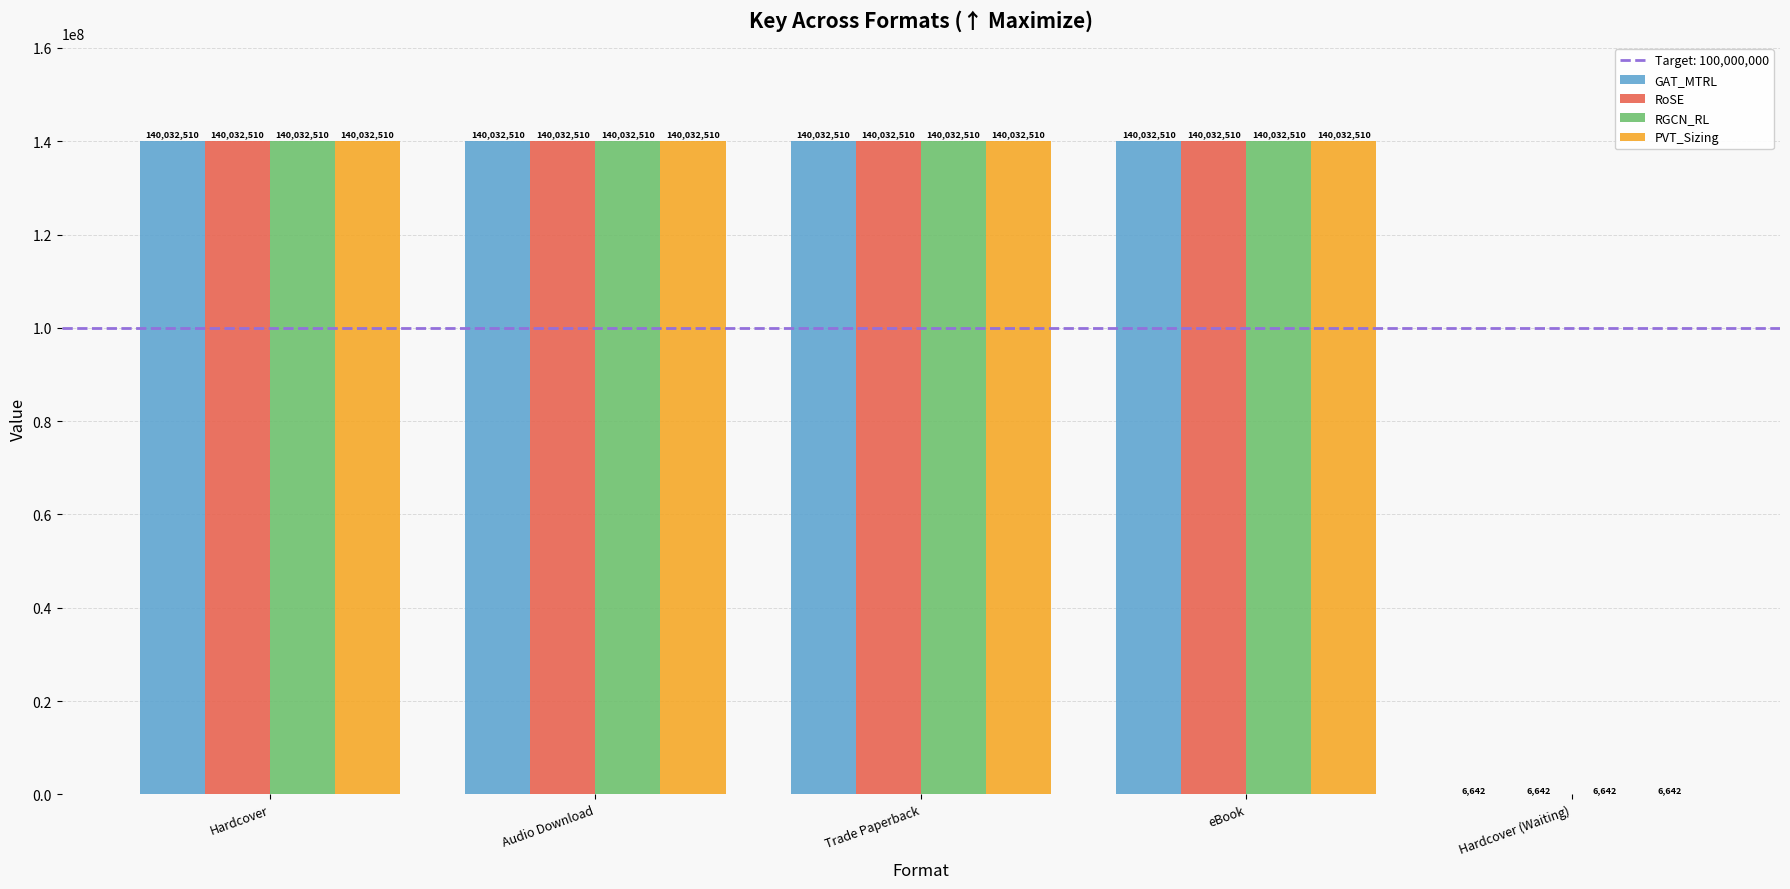

Reading left to right, list all the values displayed in this chart.

GAT_MTRL: Hardcover=140032510	Audio Download=140032510	Trade Paperback=140032510	eBook=140032510	Hardcover (Waiting)=6642
RoSE: Hardcover=140032510	Audio Download=140032510	Trade Paperback=140032510	eBook=140032510	Hardcover (Waiting)=6642
RGCN_RL: Hardcover=140032510	Audio Download=140032510	Trade Paperback=140032510	eBook=140032510	Hardcover (Waiting)=6642
PVT_Sizing: Hardcover=140032510	Audio Download=140032510	Trade Paperback=140032510	eBook=140032510	Hardcover (Waiting)=6642